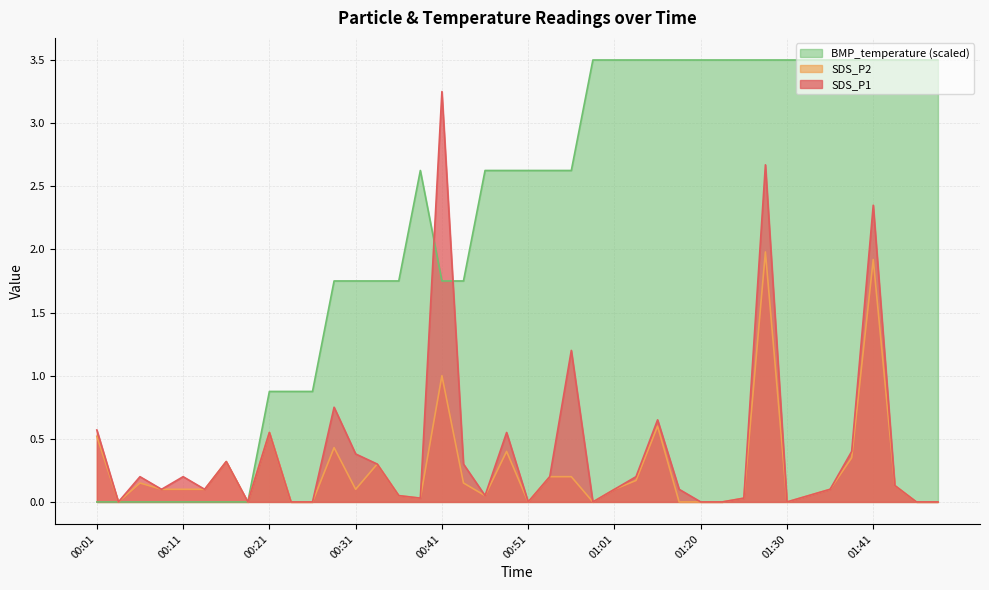

What are all the series names shown in the legend?

BMP_temperature (scaled), SDS_P2, SDS_P1